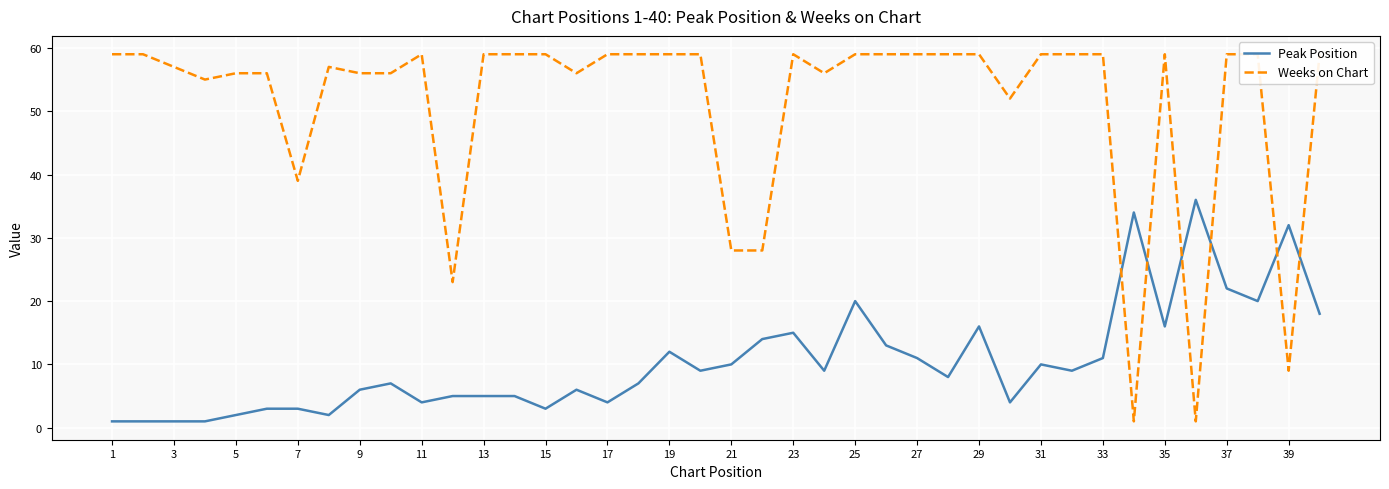

What is the total value across all series at 20?

38